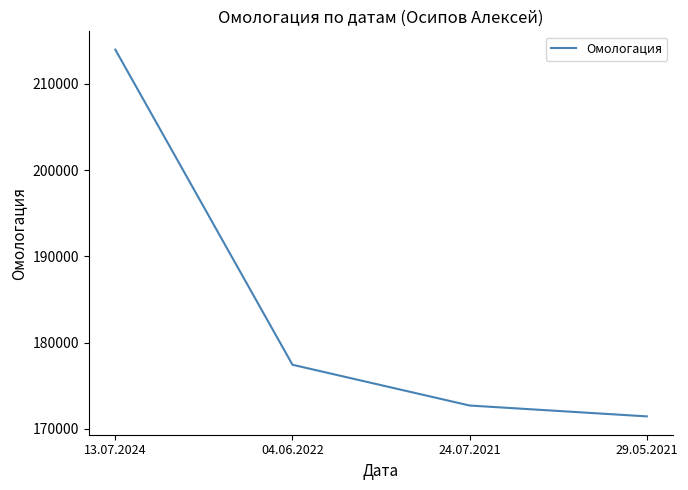

True or false: the data shows 289105 at 04.06.2022.

False